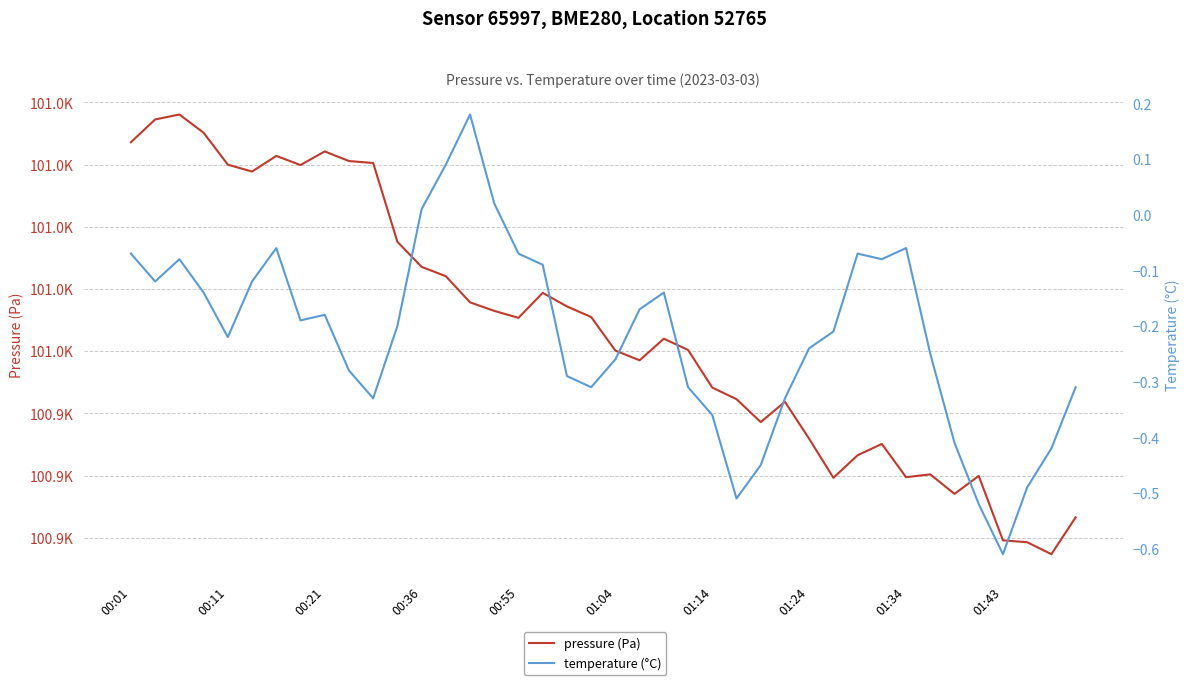

What is the smallest value displayed?

-0.6